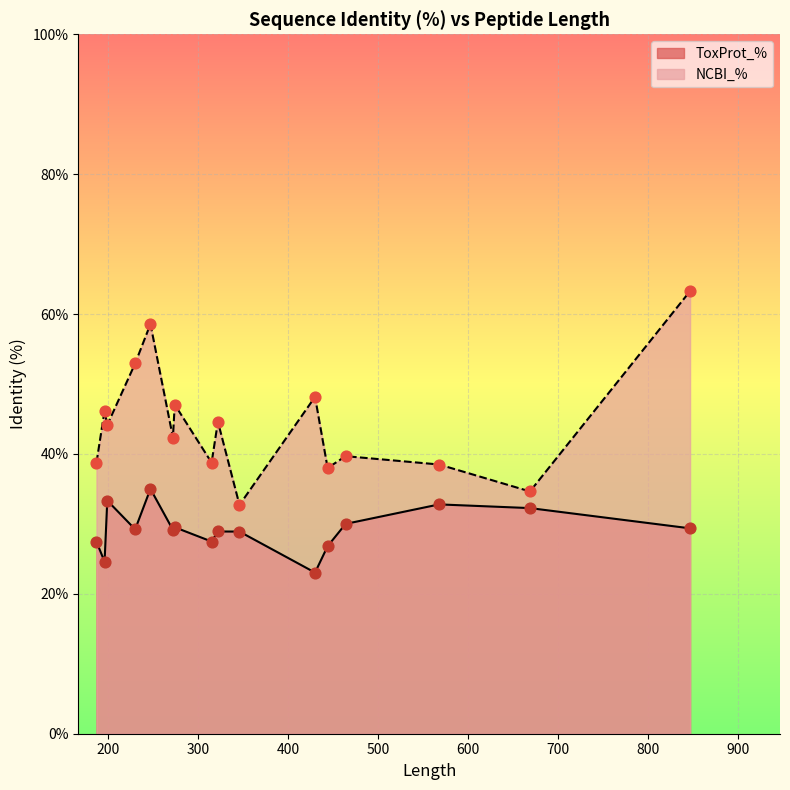

Which series reaches the minimum Y coordinate?

ToxProt_%